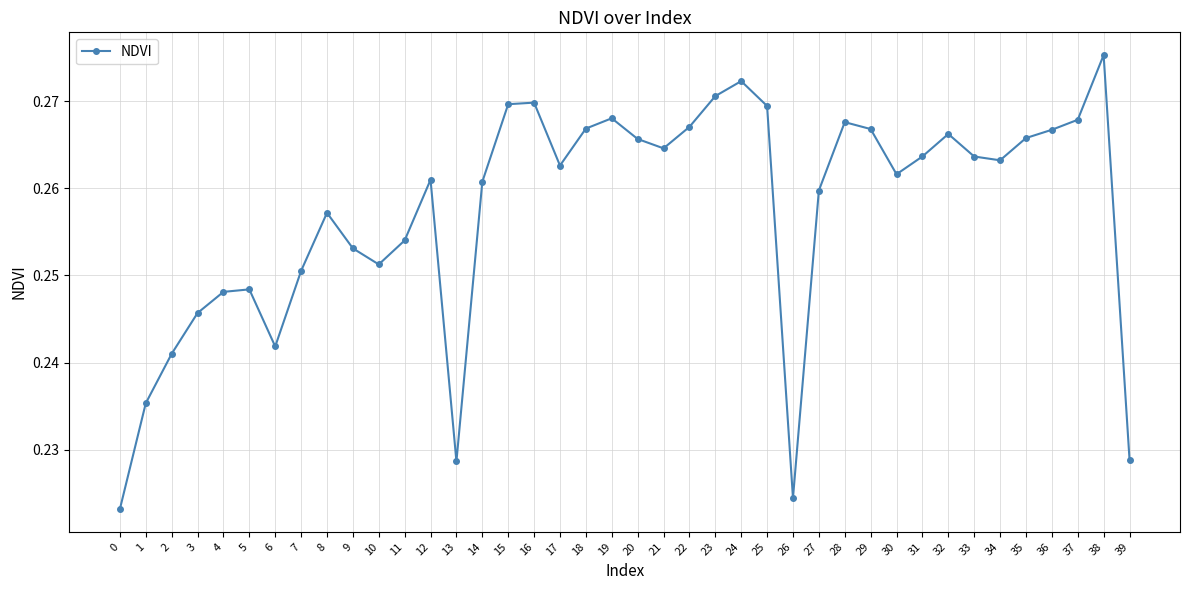

What is the sum of the values at 26 and 25?

0.5